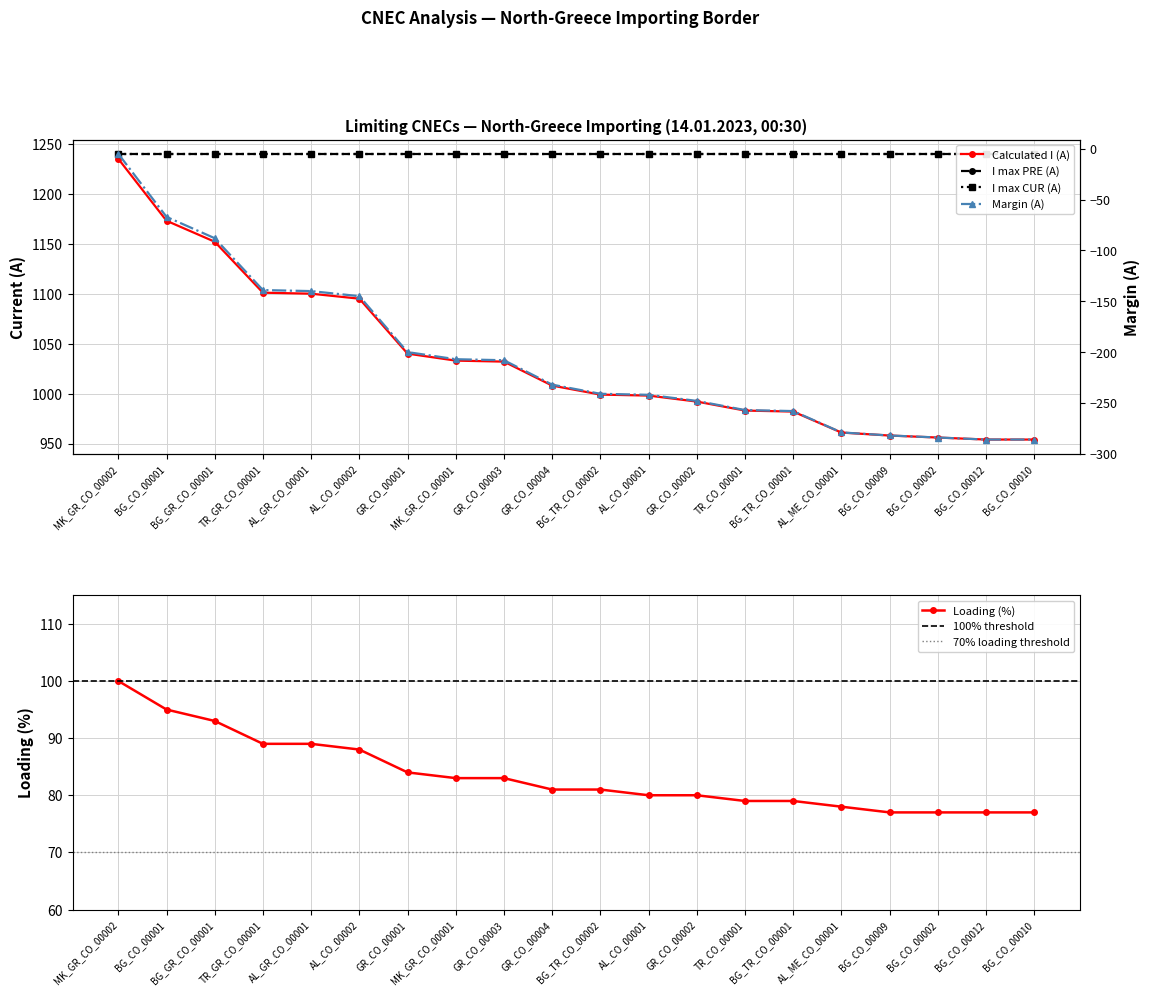

What is the value of the Loading (%) point at the 2nd from the left?

95